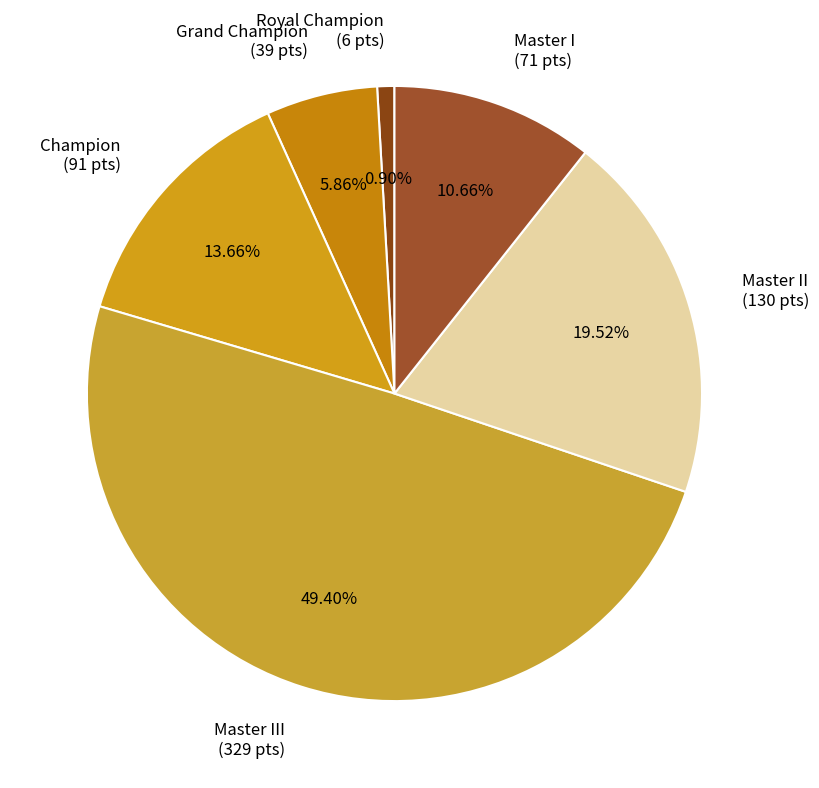

Combined, do Champion (91 pts) and Master III (329 pts) account for over 50%?

Yes